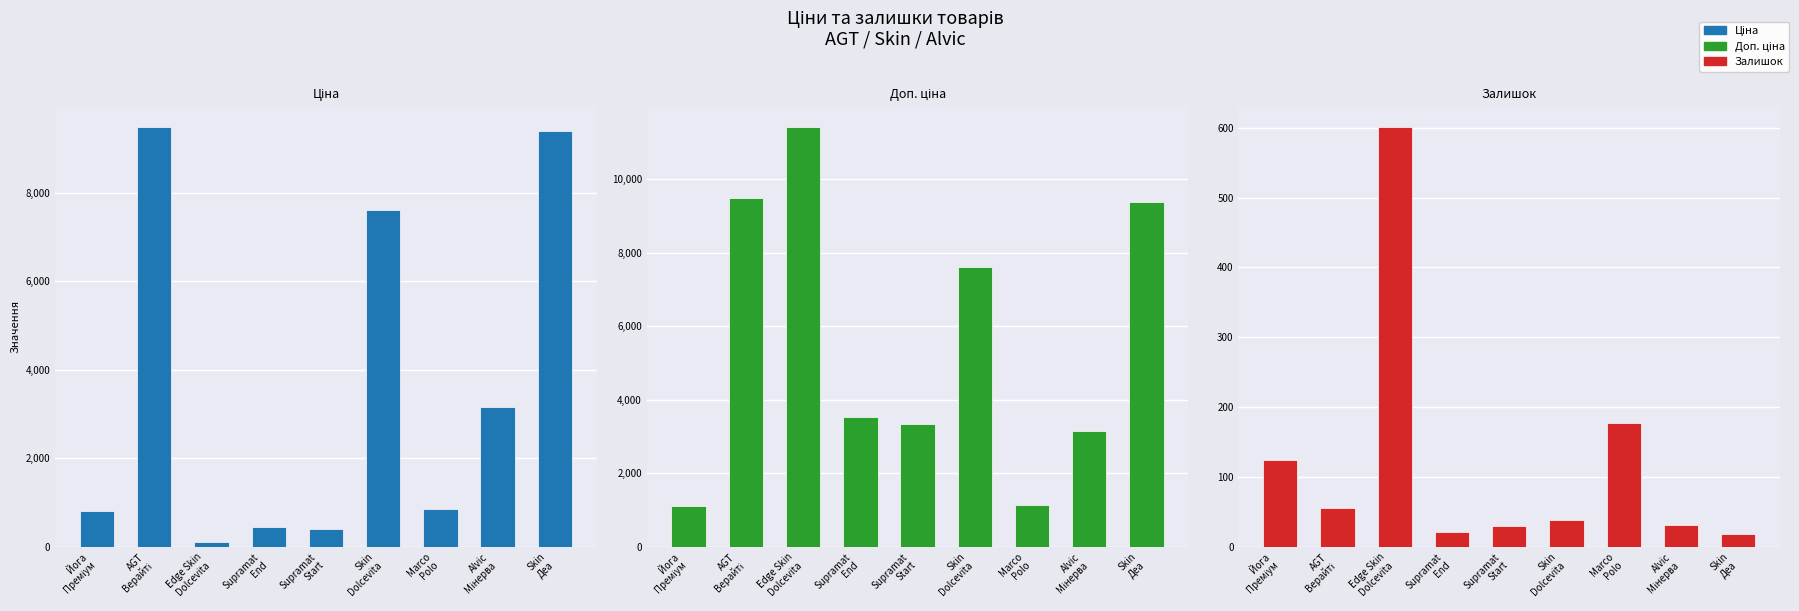

Rank the series by their average value, from highest to lowest.

Доп. ціна, Ціна, Залишок